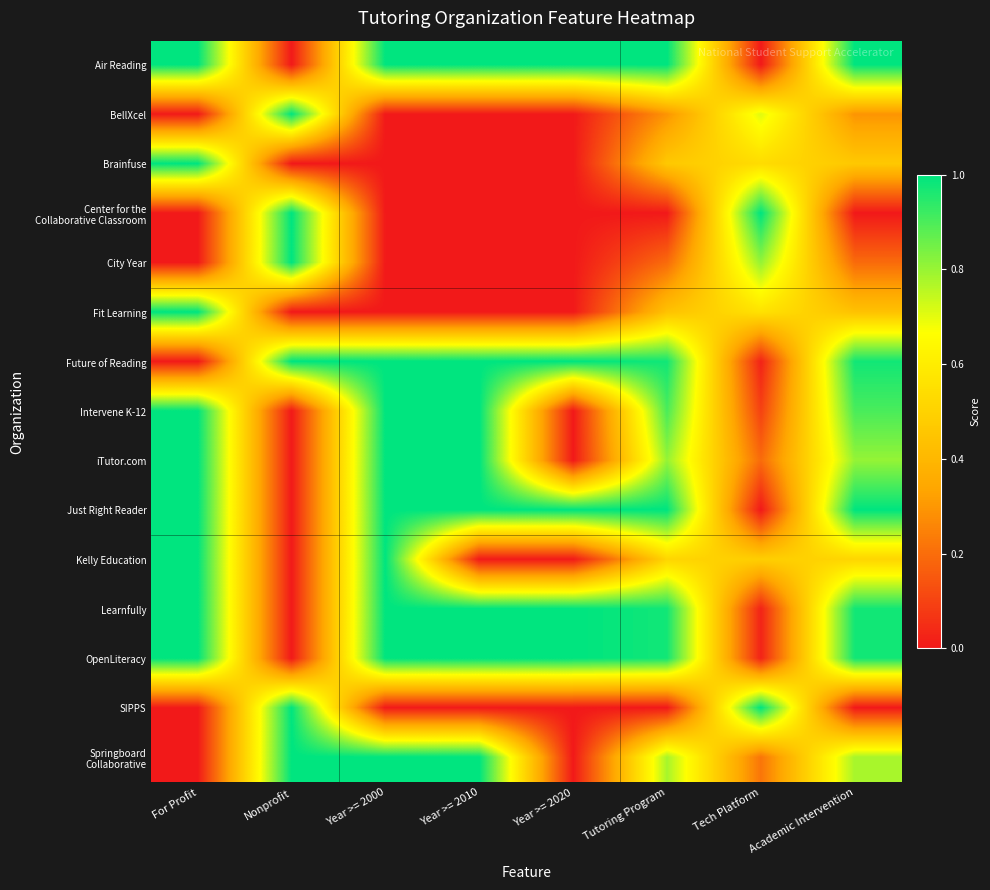

Rank the series at Year >= 2020 from lowest to highest value.

BellXcel, Brainfuse, Center for the Collaborative Classroom, City Year, Fit Learning, Intervene K-12, iTutor.com, Kelly Education, SIPPS, Springboard Collaborative, Air Reading, Future of Reading, Just Right Reader, Learnfully, OpenLiteracy